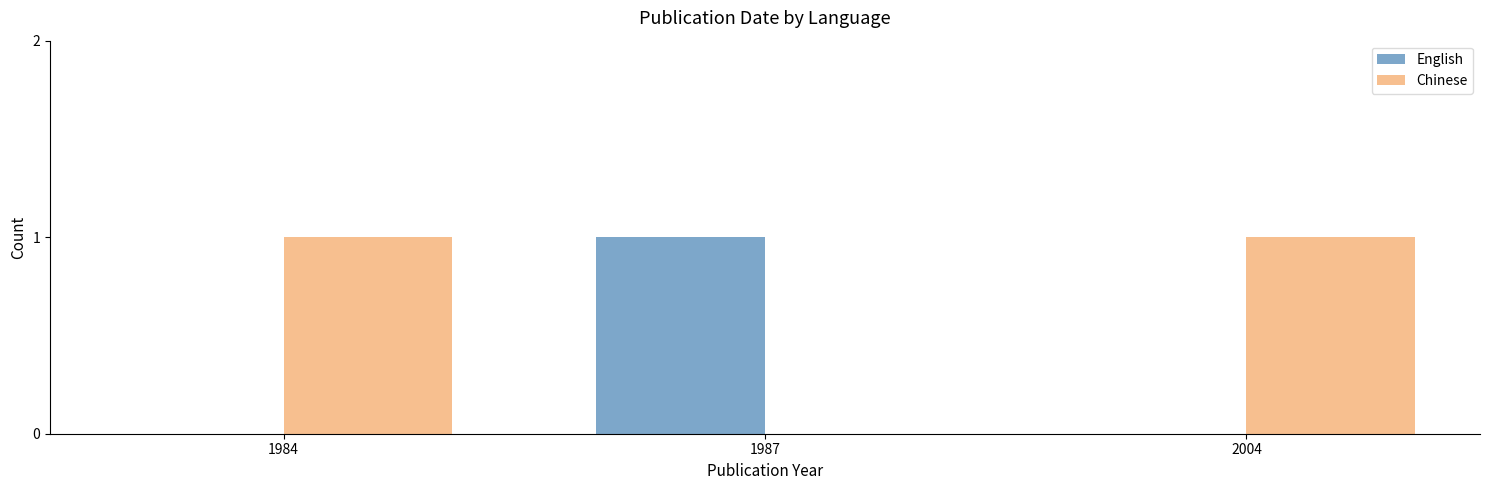

True or false: Chinese has a value of -1 at 1987.

False